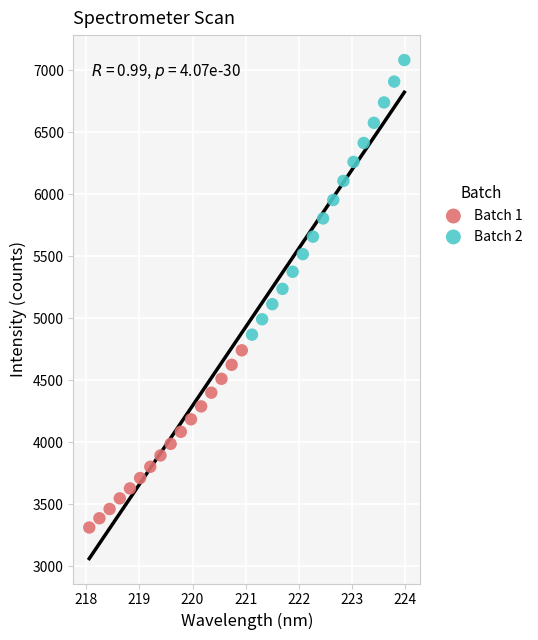

Which series reaches the minimum Y coordinate?

Batch 1